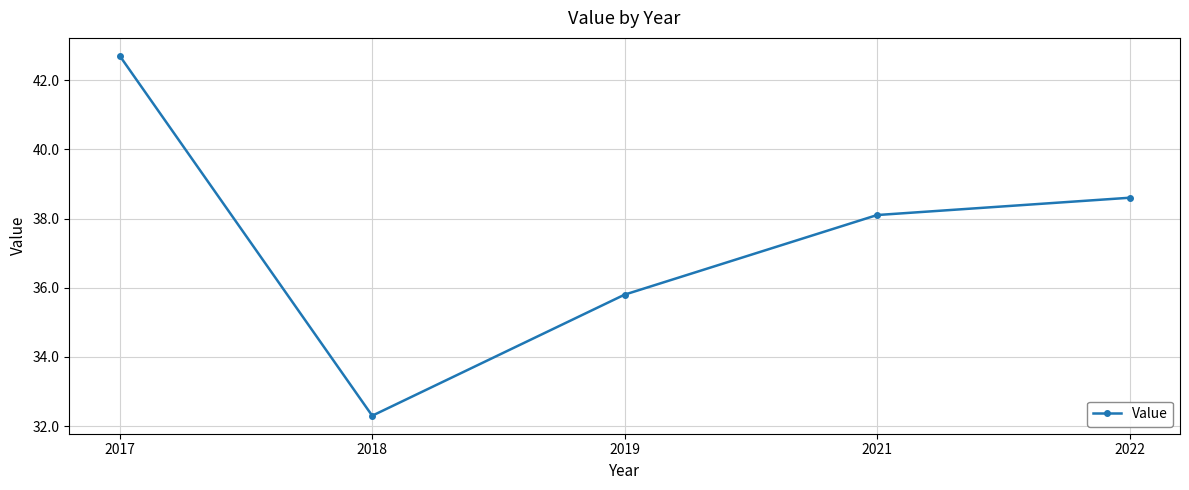

Which has a higher value, 2017 or 2022?

2017